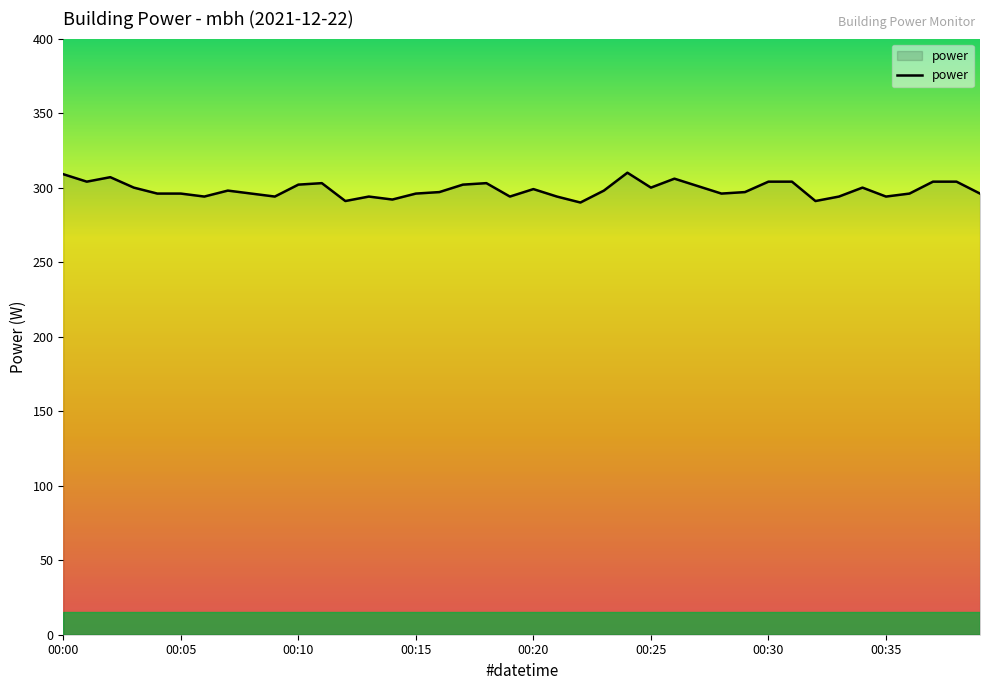

What is the greatest value displayed?

310